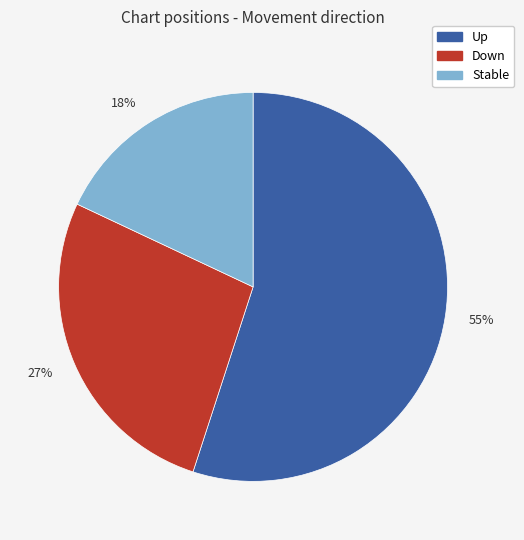

Is there a majority slice in this chart?

Yes